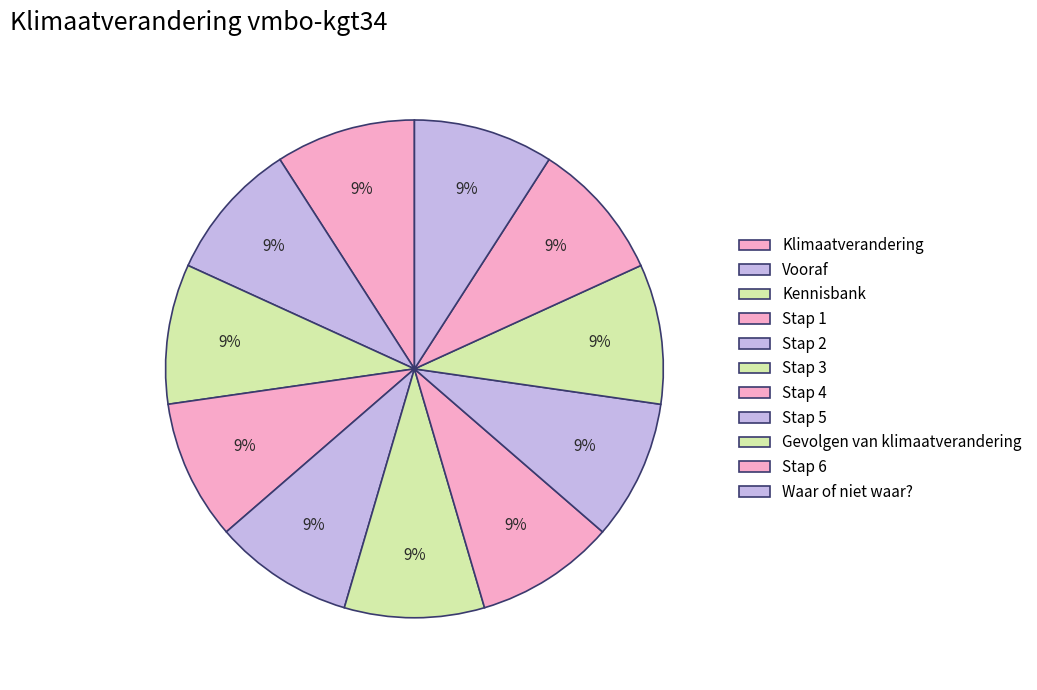

What portion of the pie excludes Stap 5?

90.9%